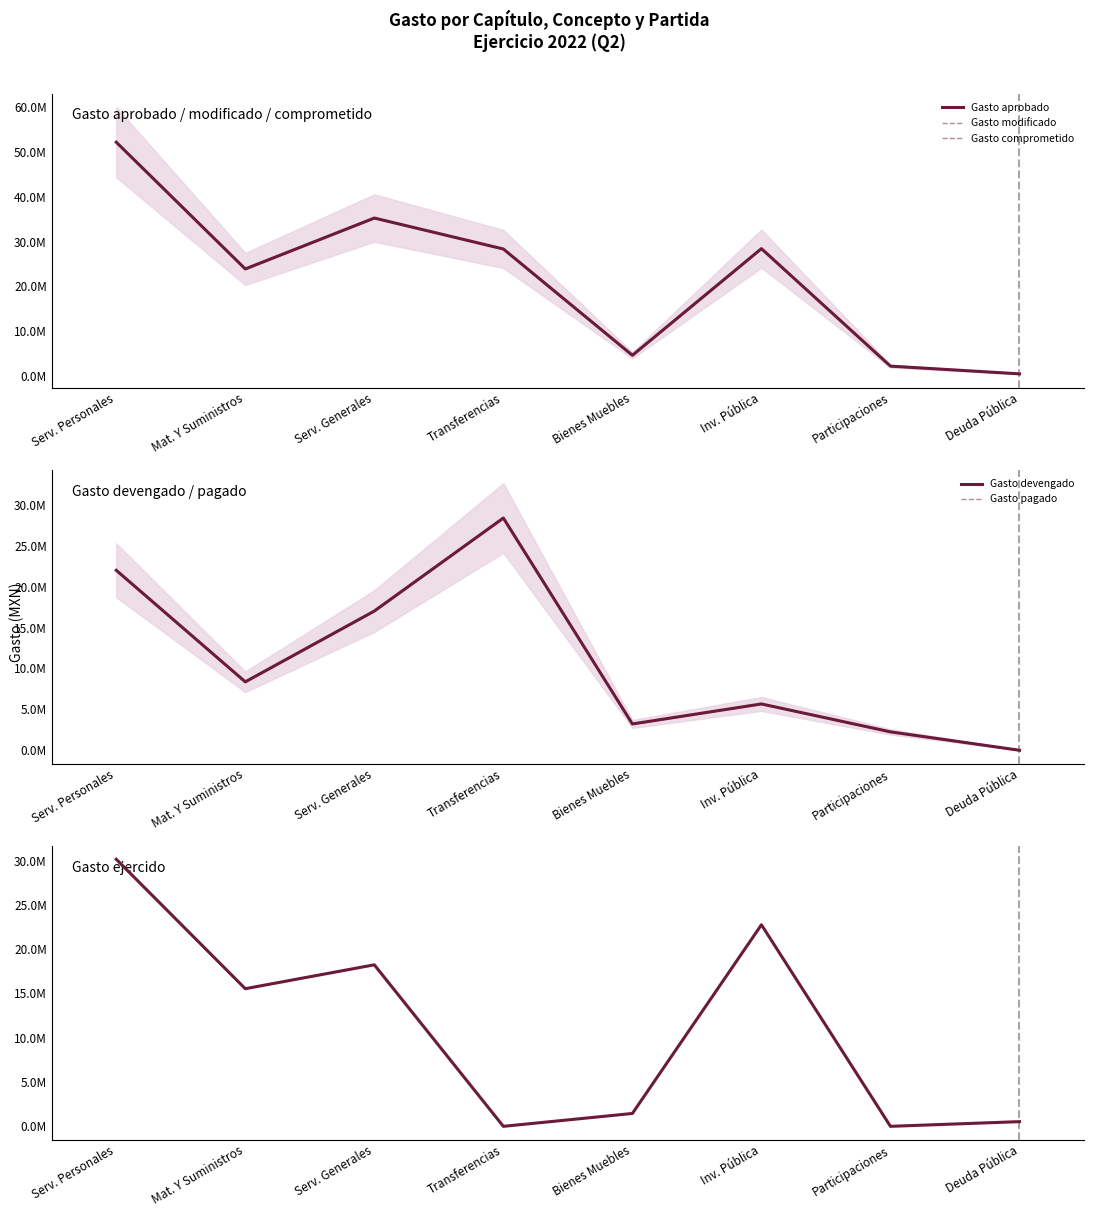

What is the difference between the Gasto devengado values at Mat. Y Suministros and Serv. Personales?

13634120.7